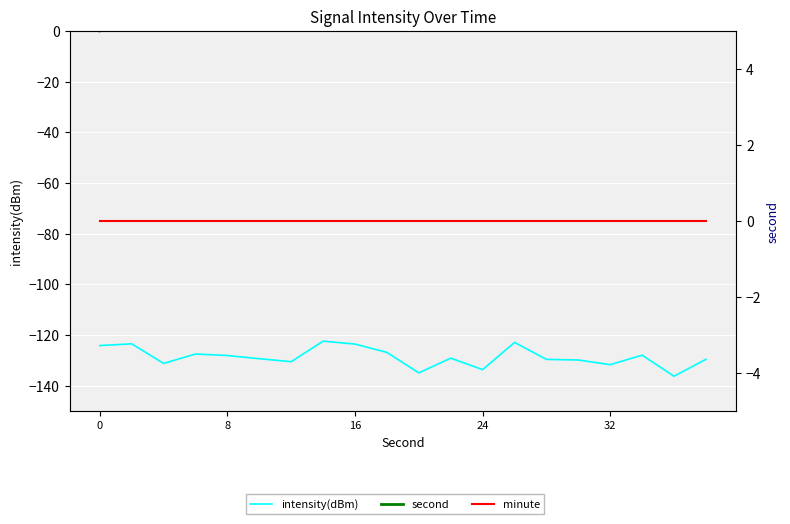

Which has a higher value, 11 or 8?

8